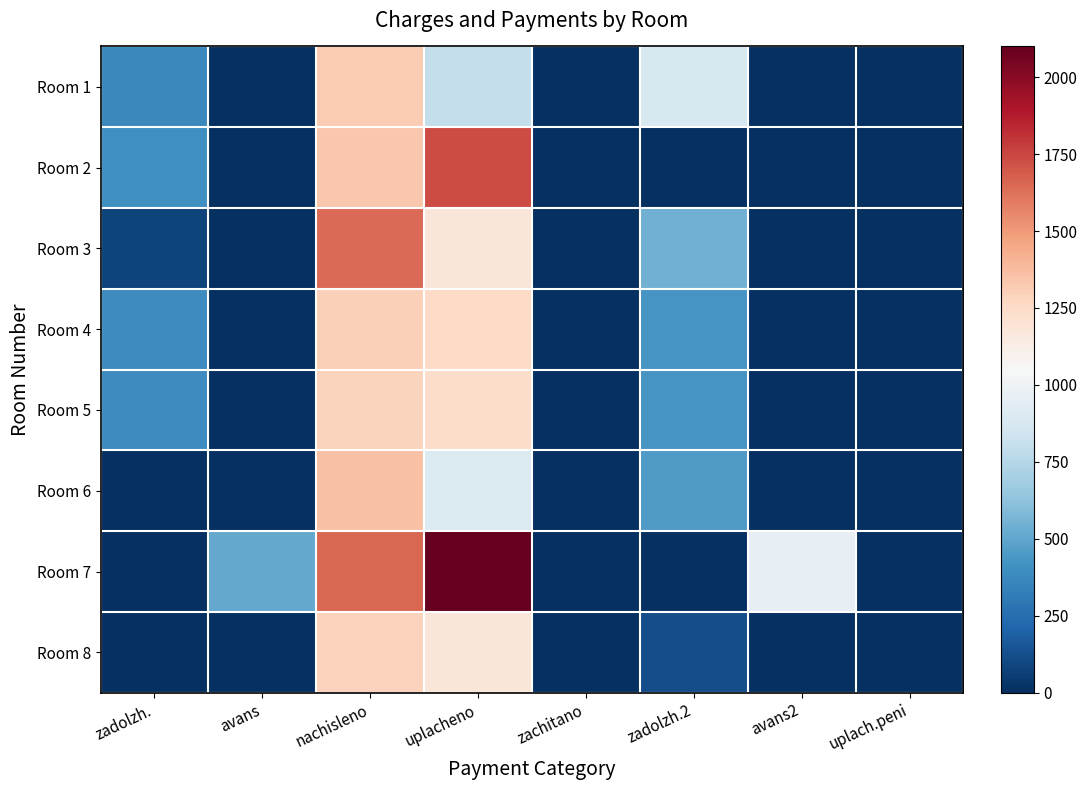

Which has a higher value, avans or nachisleno?

nachisleno